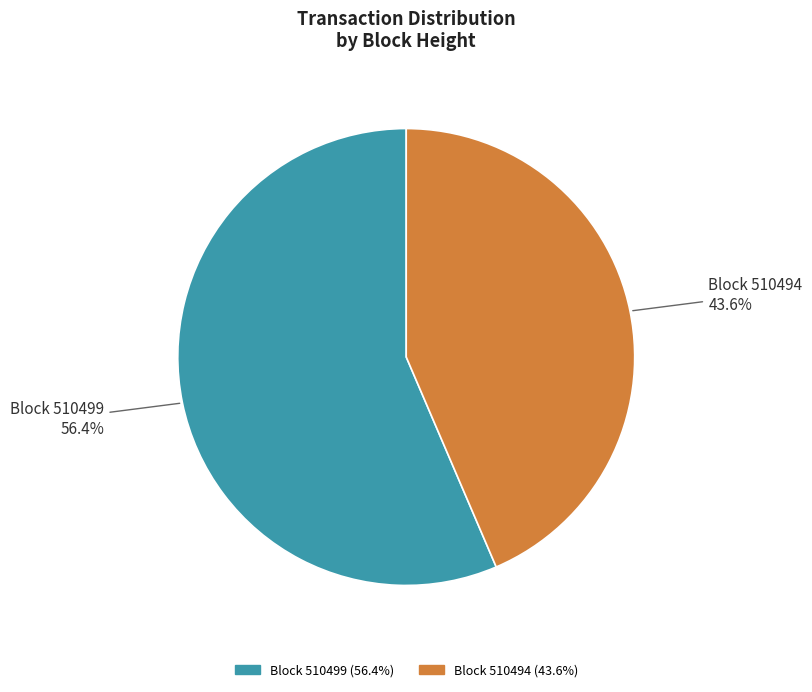

Is there any slice that represents more than half of the pie?

Yes